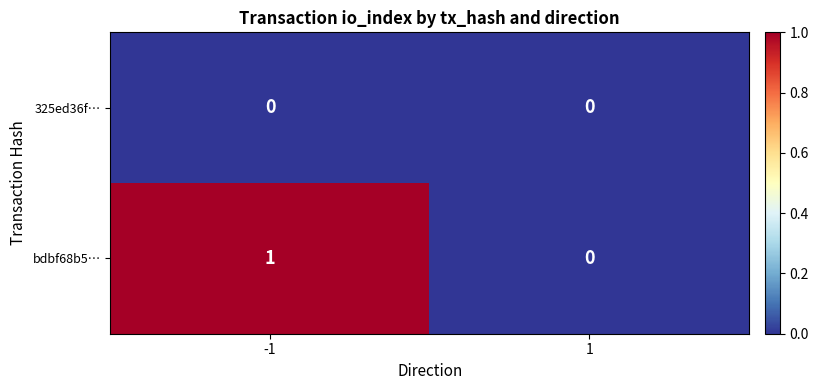

True or false: bdbf68b5… has a value of 2 at -1.

False